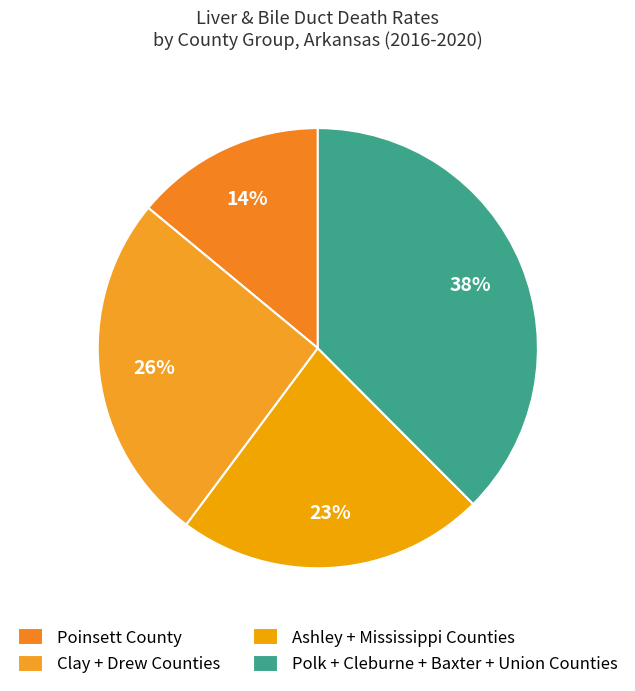

Is there a majority slice in this chart?

No